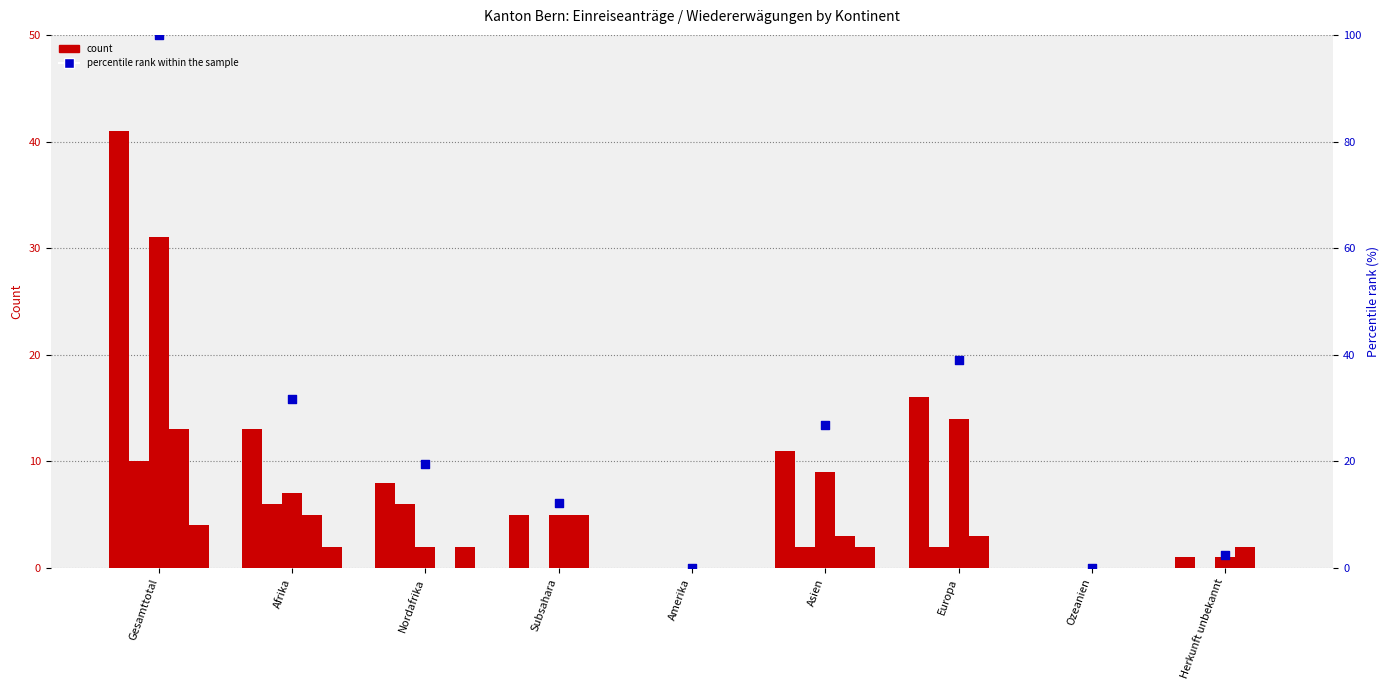

Which series has the widest spread of Y values?

percentile rank within the sample